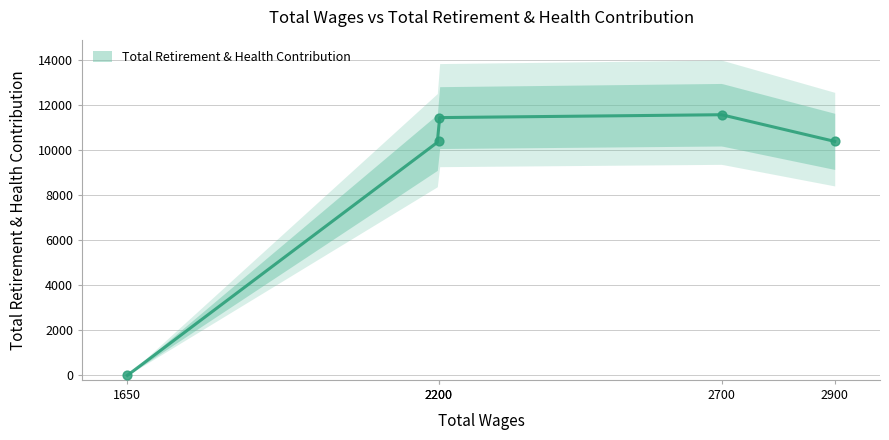

Between 2200 and 2900, which is larger?

2200